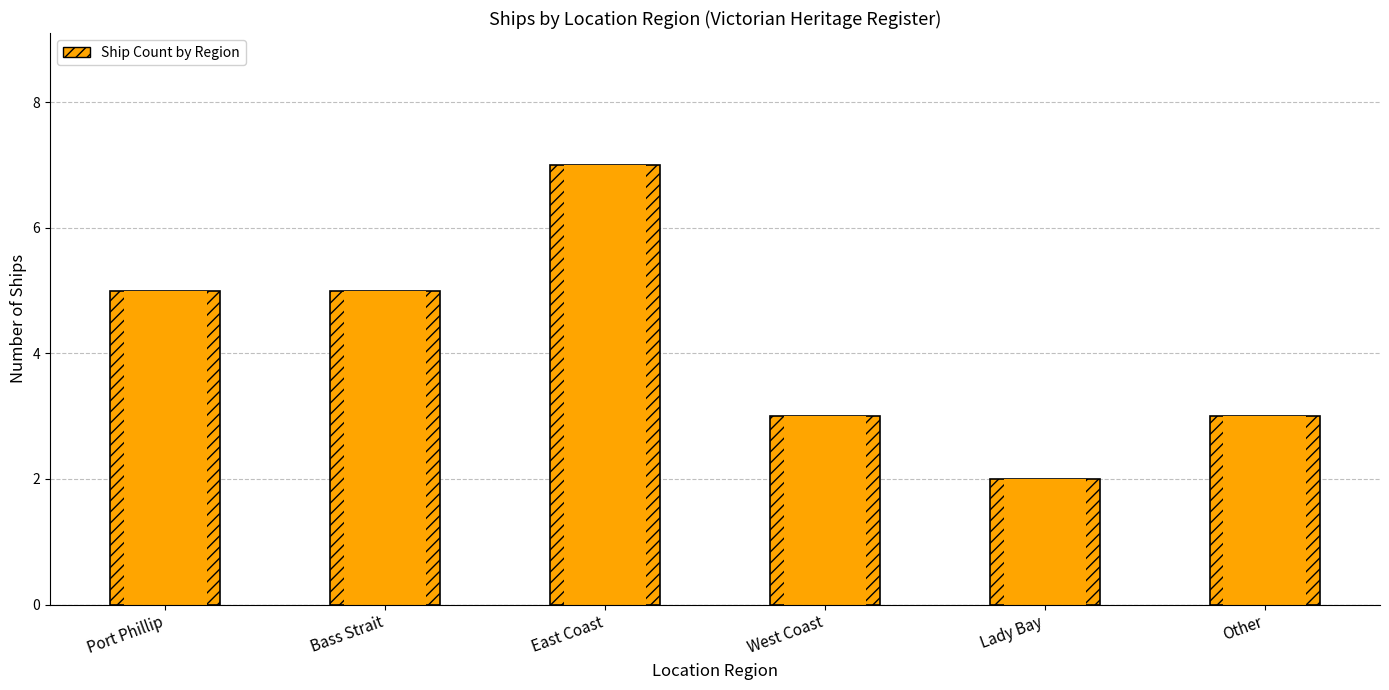

Reading left to right, what are all the values shown in this chart?

Ship Count: Port Phillip=5	Bass Strait=5	East Coast=7	West Coast=3	Lady Bay=2	Other=3
Ship Count (fill): Port Phillip=5	Bass Strait=5	East Coast=7	West Coast=3	Lady Bay=2	Other=3